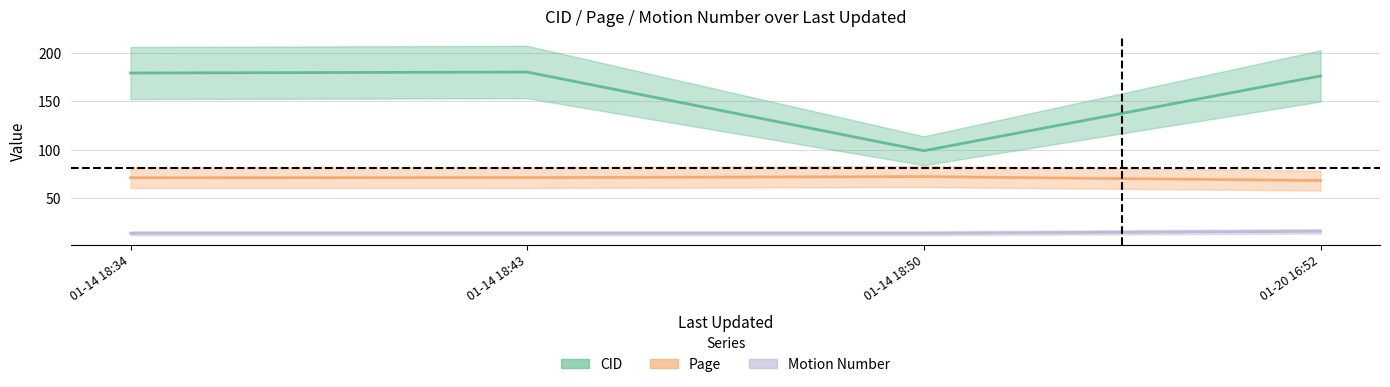

How many lines are shown in the chart?

3